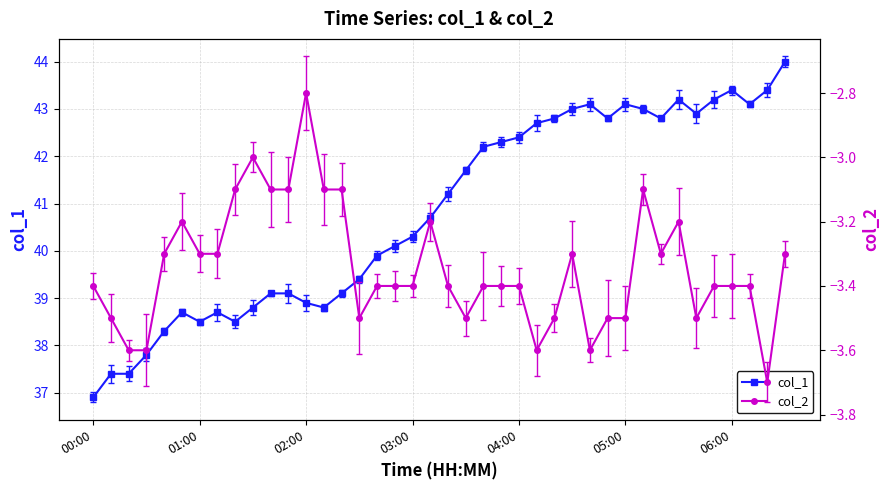

In col_2, how many points are higher than both neighbors (excluding endpoints)?

7